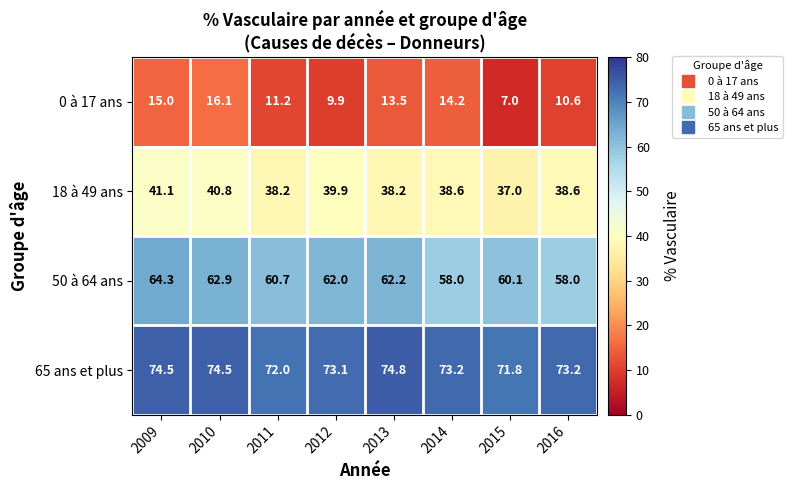

What is the difference between the highest and lowest values at 2009?

59.5